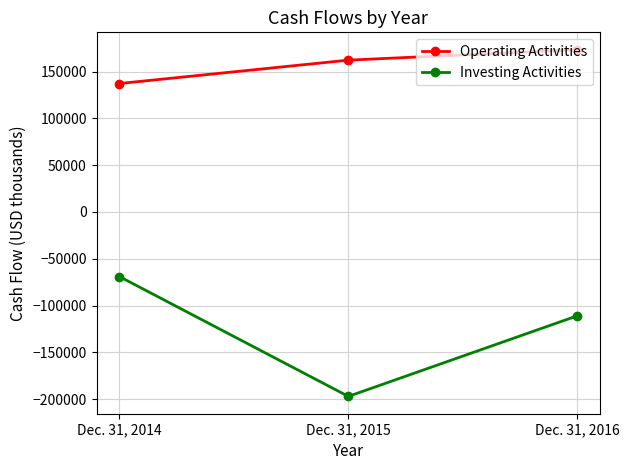

What is the value of the Operating Activities point at the 3rd from the left?

173335